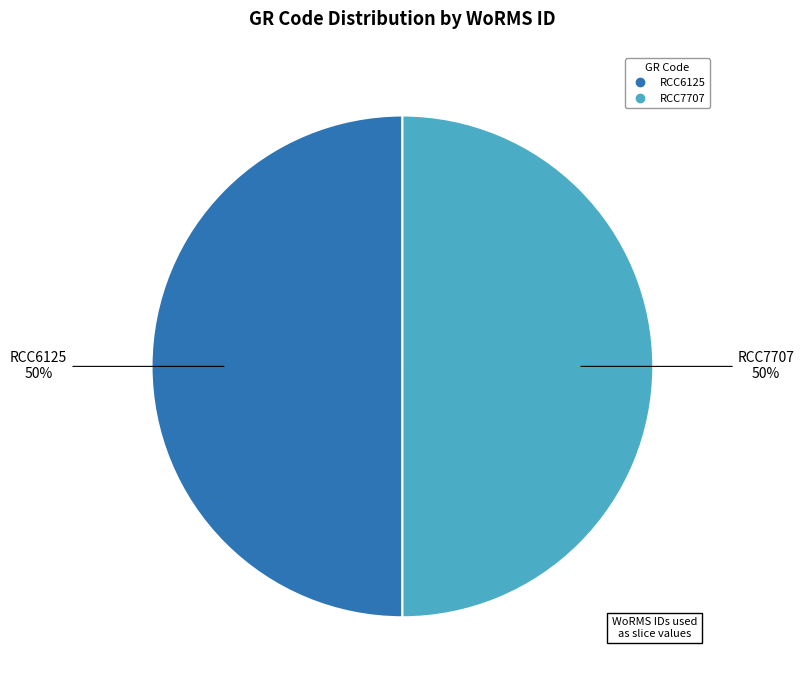

To the nearest percent, what percentage of the pie is RCC7707?

50%